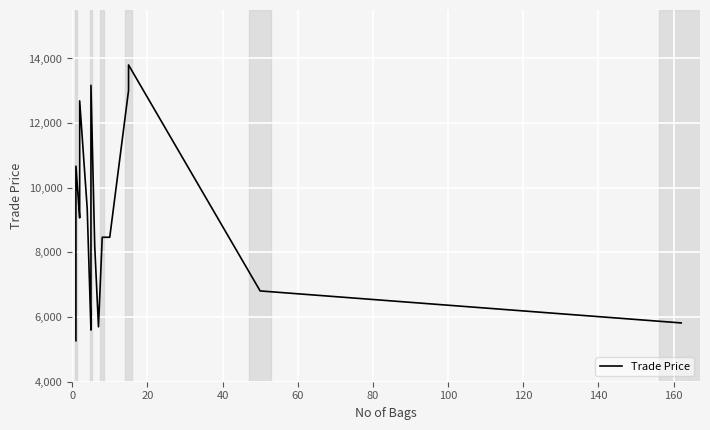

True or false: there are more than 0 points higher than both neighbors.

True